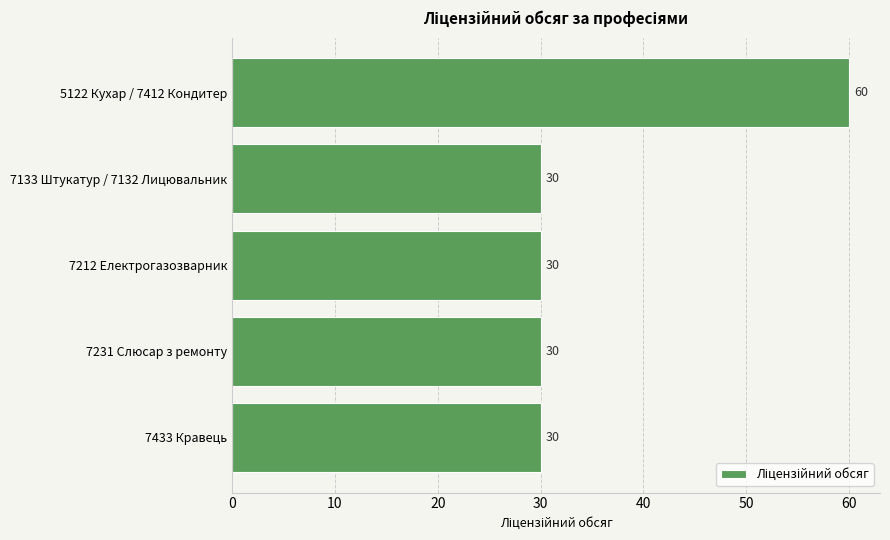

How many categories are shown in the chart?

5